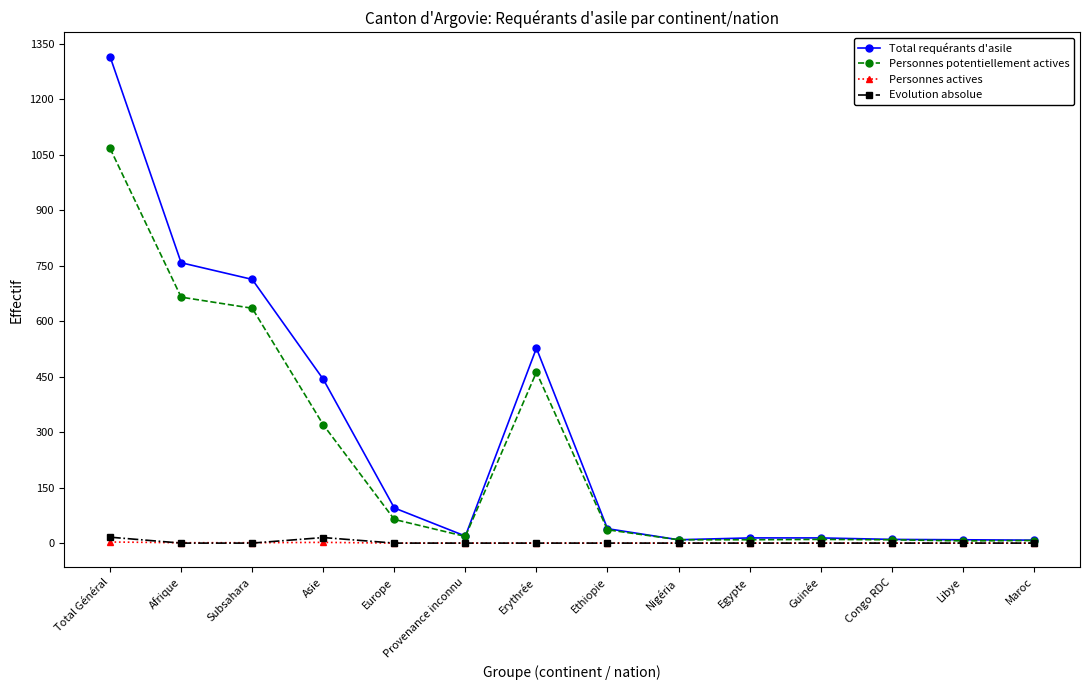

What is the total value across all series at Afrique?

1424